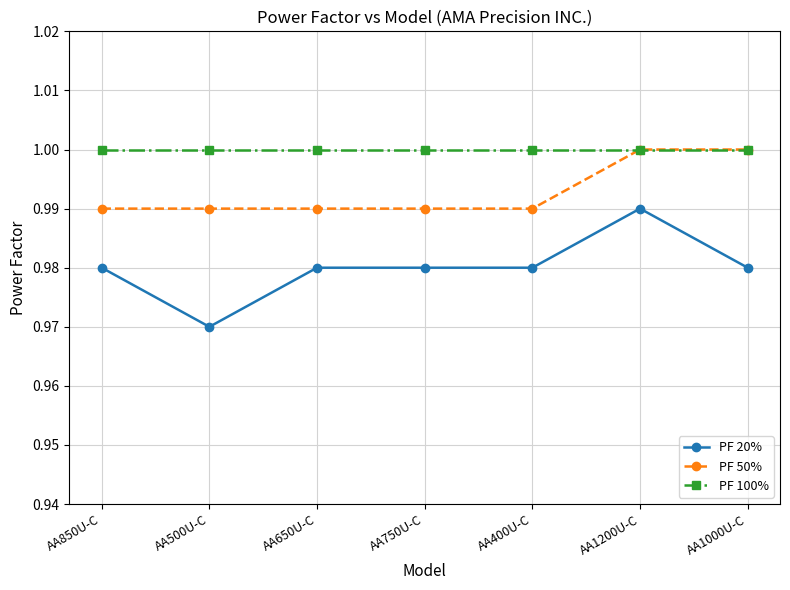

True or false: PF 20% has a value of 1.0 at AA850U-C.

True